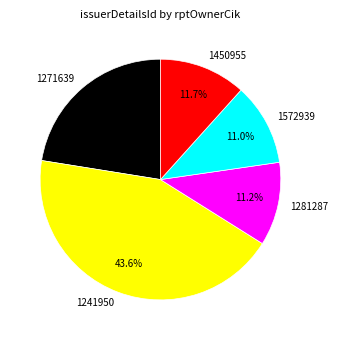

Is there a majority slice in this chart?

No